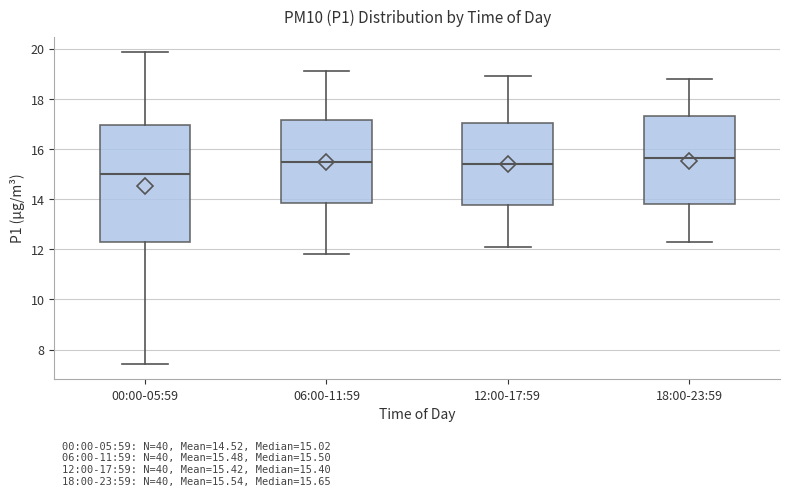

Comparing the boxes themselves (not the whiskers), which one is the tallest?

00:00-05:59